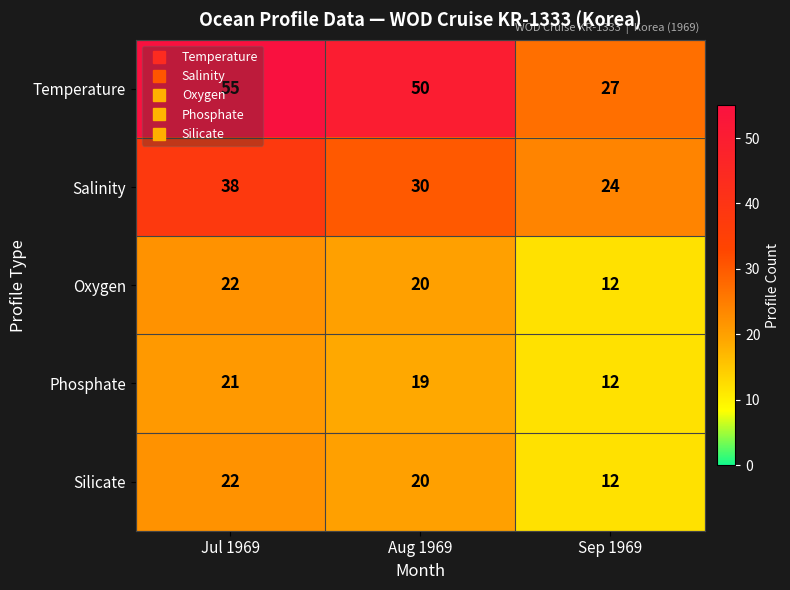

At which label is Temperature closest to 41?

Aug 1969